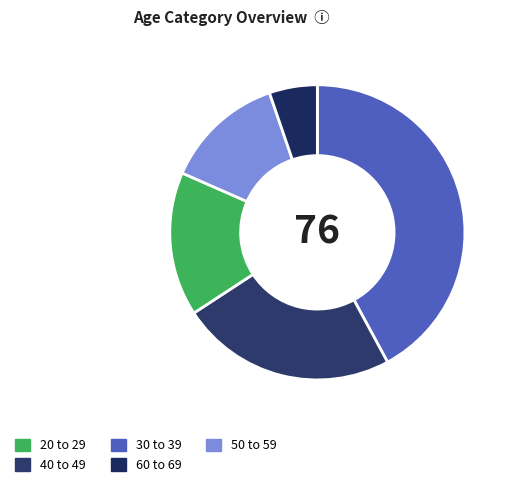

How many segments does this pie chart have?

5